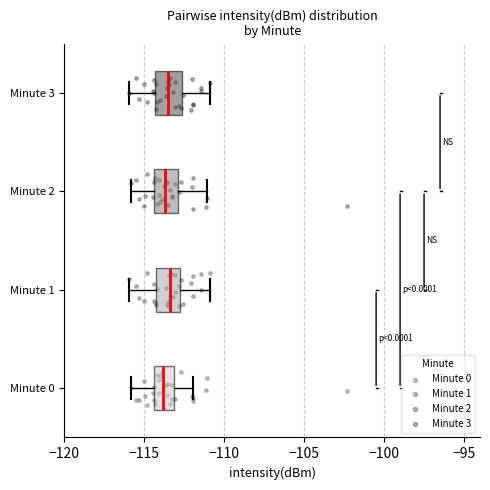

Reading bottom to top, transcribe this box plot: for each box, give where its median line is, the range the box spans, and where its two whiskers end, as read against the x-axis. The values are not printed on the chart, so give them approximately, as read against the axis.

Minute 0: median -114.0, box -114.5 to -113.0, whiskers -116.0 to -112.0
Minute 1: median -113.5, box -114.5 to -113.0, whiskers -116.0 to -111.0
Minute 2: median -113.5, box -114.5 to -113.0, whiskers -116.0 to -111.0
Minute 3: median -113.5, box -114.5 to -112.5, whiskers -116.0 to -111.0